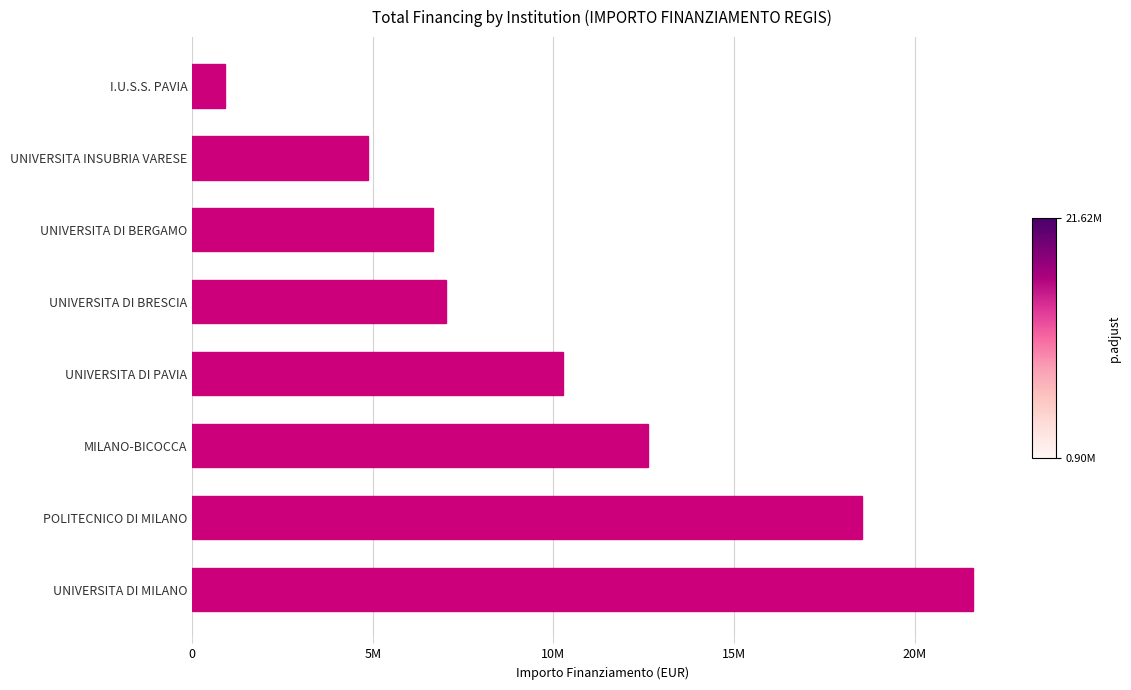

What is the maximum value shown in the chart?

21615132